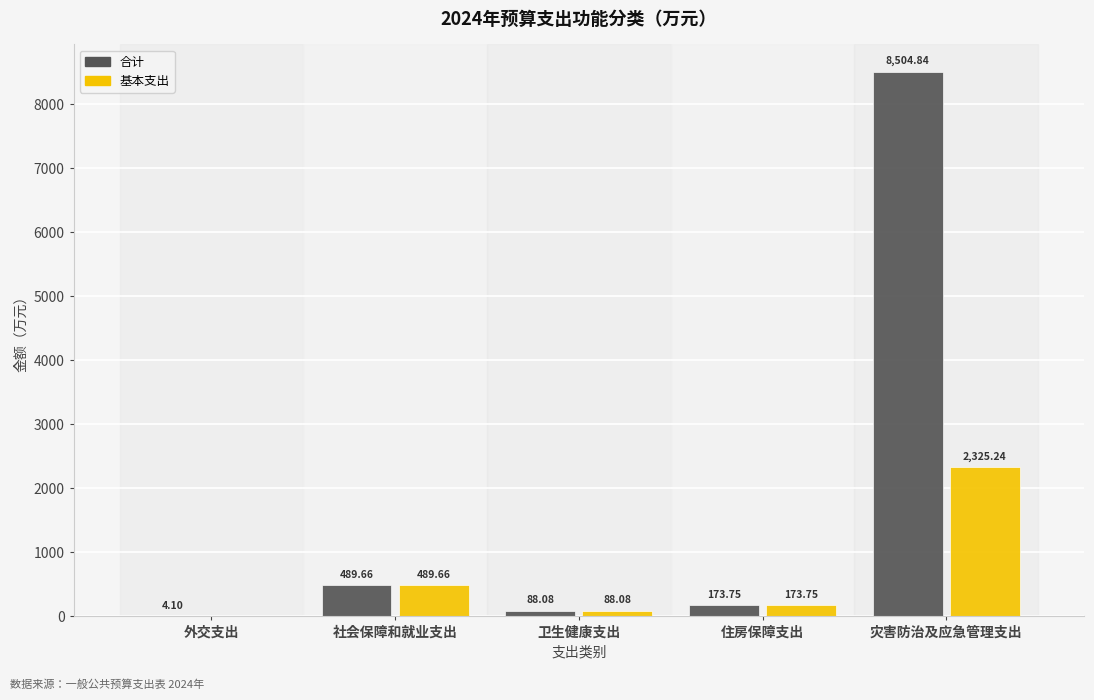

Reading left to right, extract all data points from this chart.

合计: 4.1	489.7	88.1	173.8	8504.8
基本支出: 0.0	489.7	88.1	173.8	2325.2